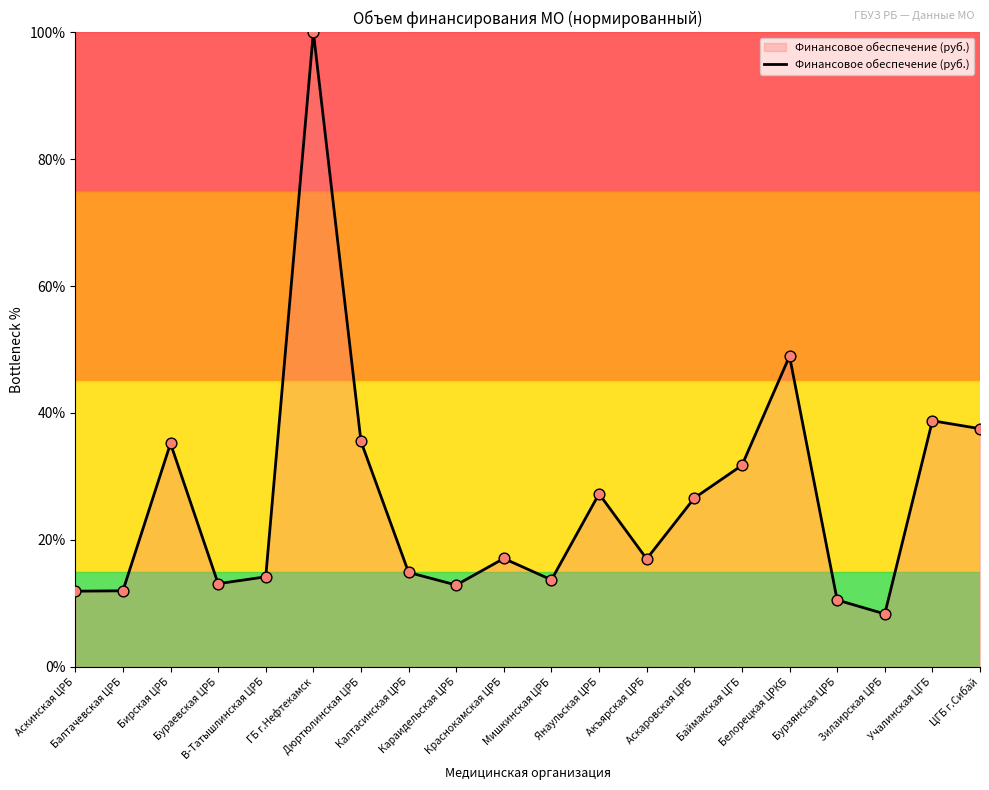

What is the ratio of the value at Баймакская ЦГБ to the value at Учалинская ЦГБ?

0.8